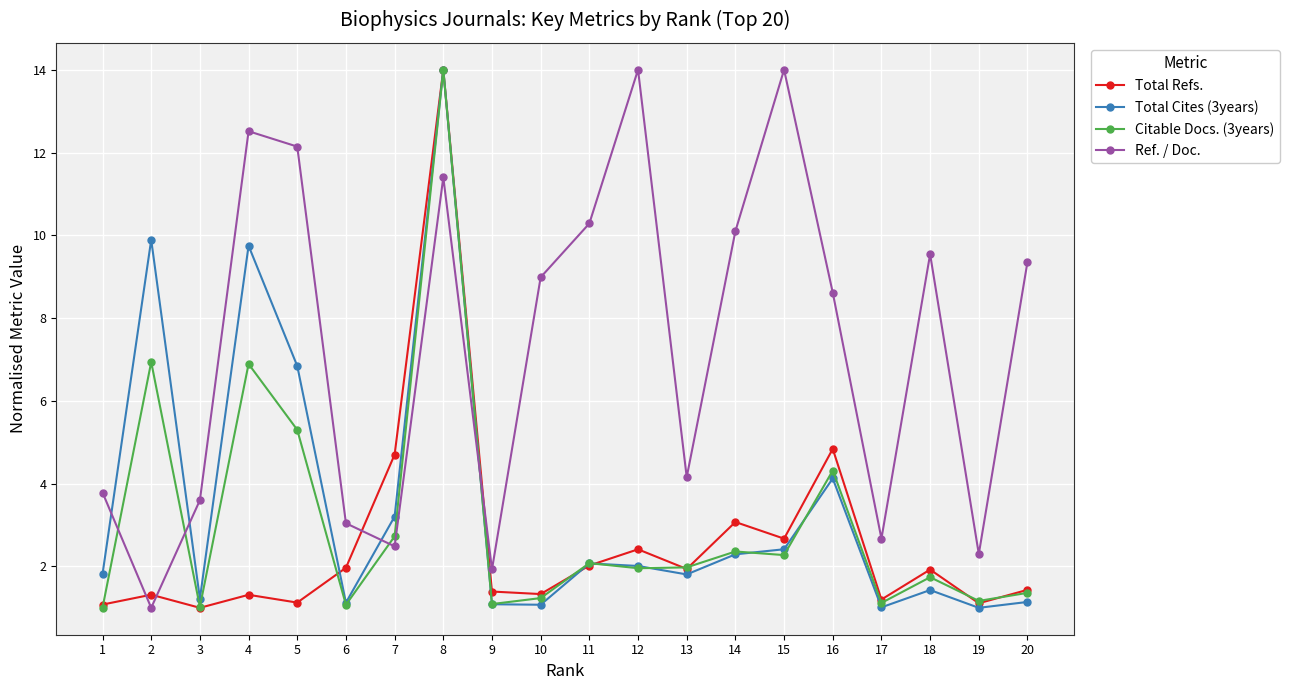

Where does the Ref. / Doc. series first go above 8?

4